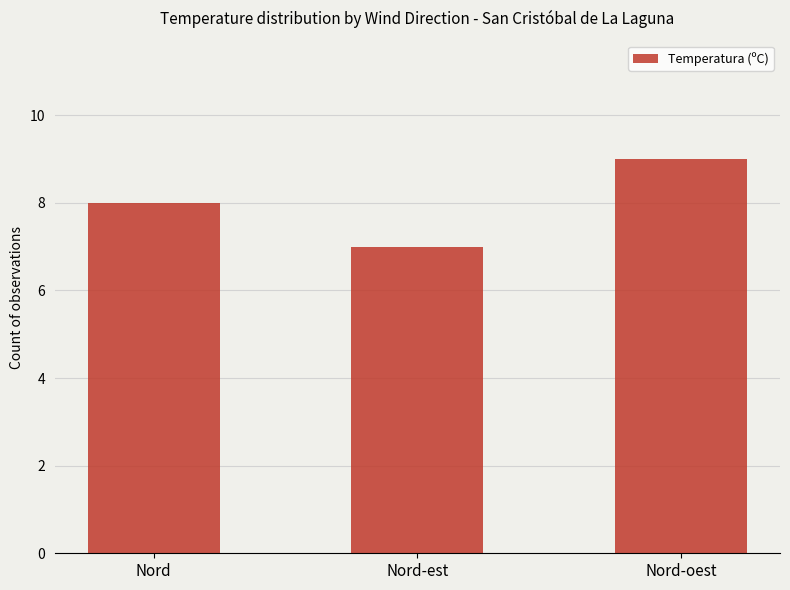

How many data points are less than 8?

1